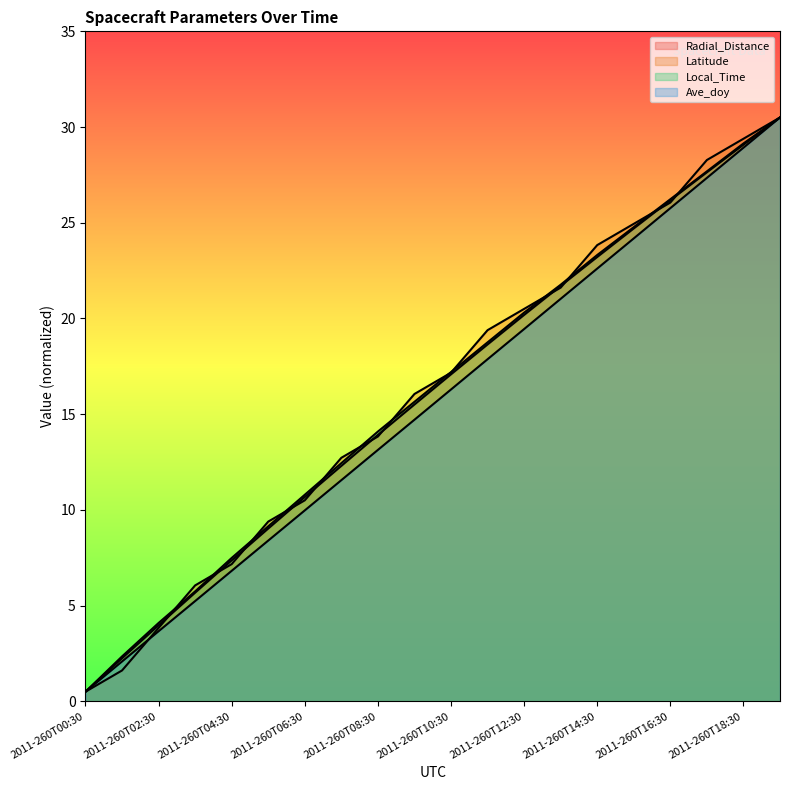

True or false: Radial_Distance and Ave_doy intersect in this chart.

False